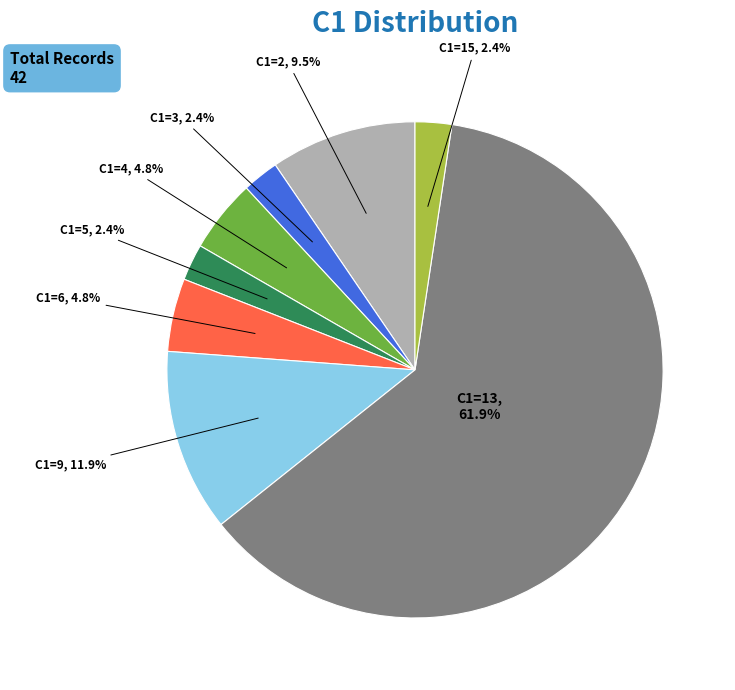

Is there a majority slice in this chart?

Yes